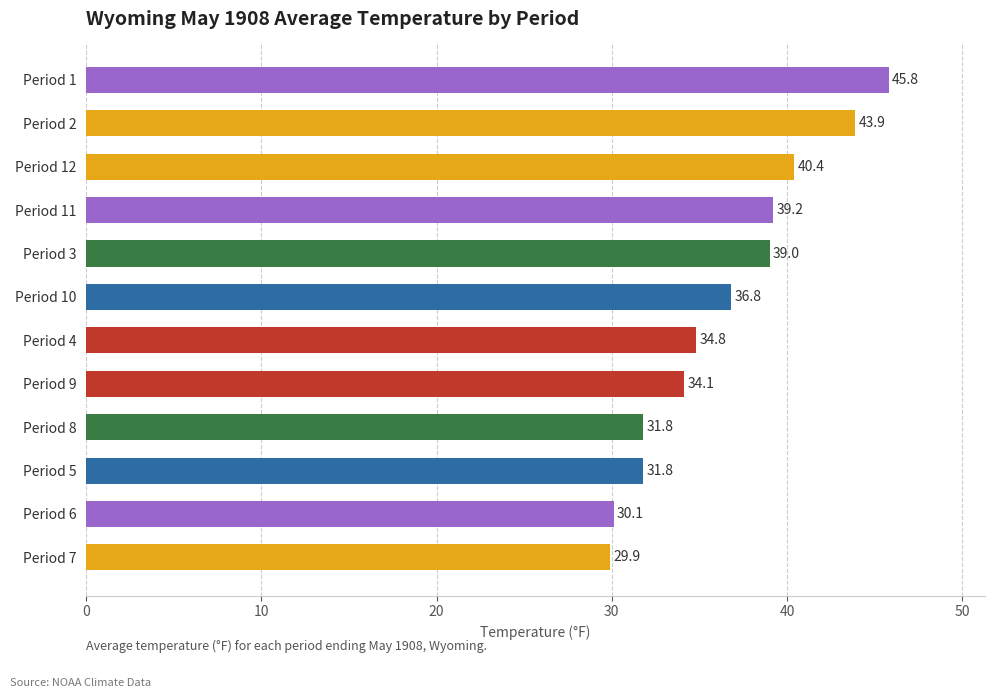

What is the difference between the second highest and second lowest values?

13.8